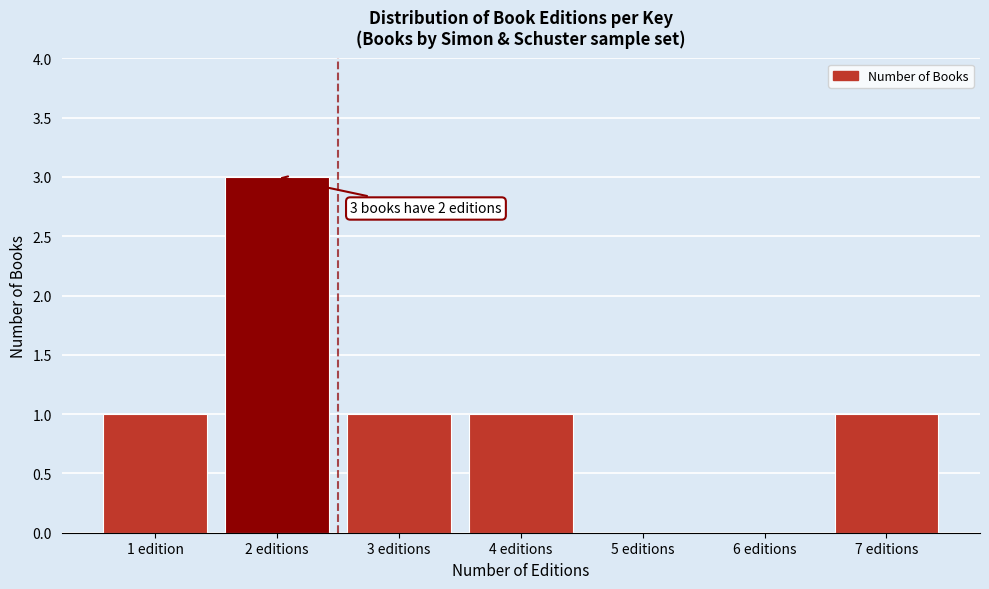

Reading left to right, list all the values displayed in this chart.

1 edition=1	2 editions=3	3 editions=1	4 editions=1	5 editions=0	6 editions=0	7 editions=1